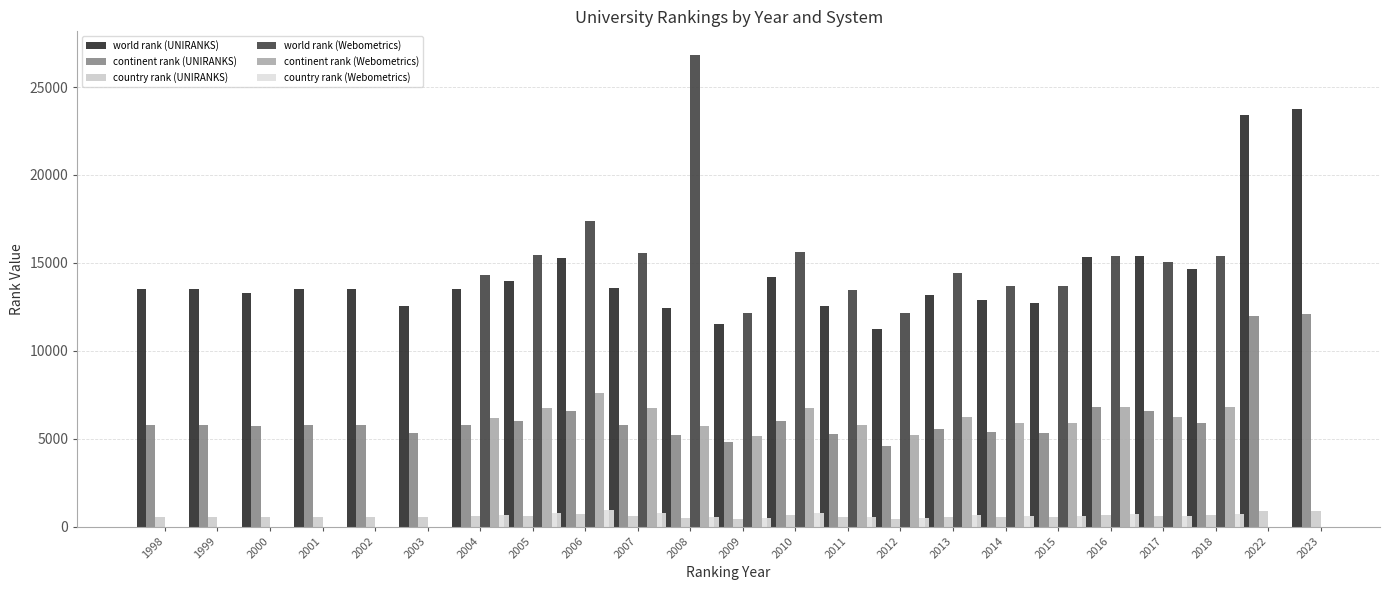

What is the sum of the world rank (UNIRANKS) values at 2013 and 2014?

26017